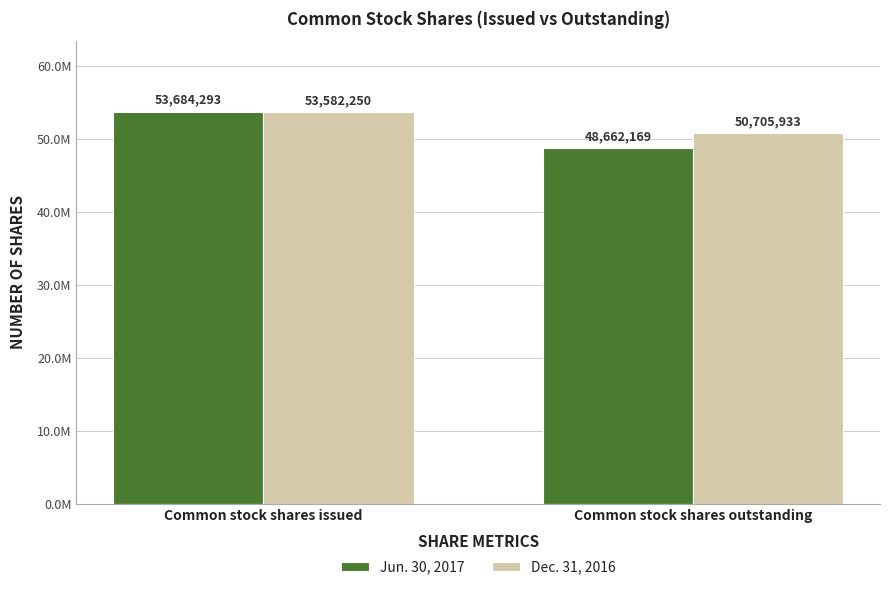

Are the bars horizontal?

No